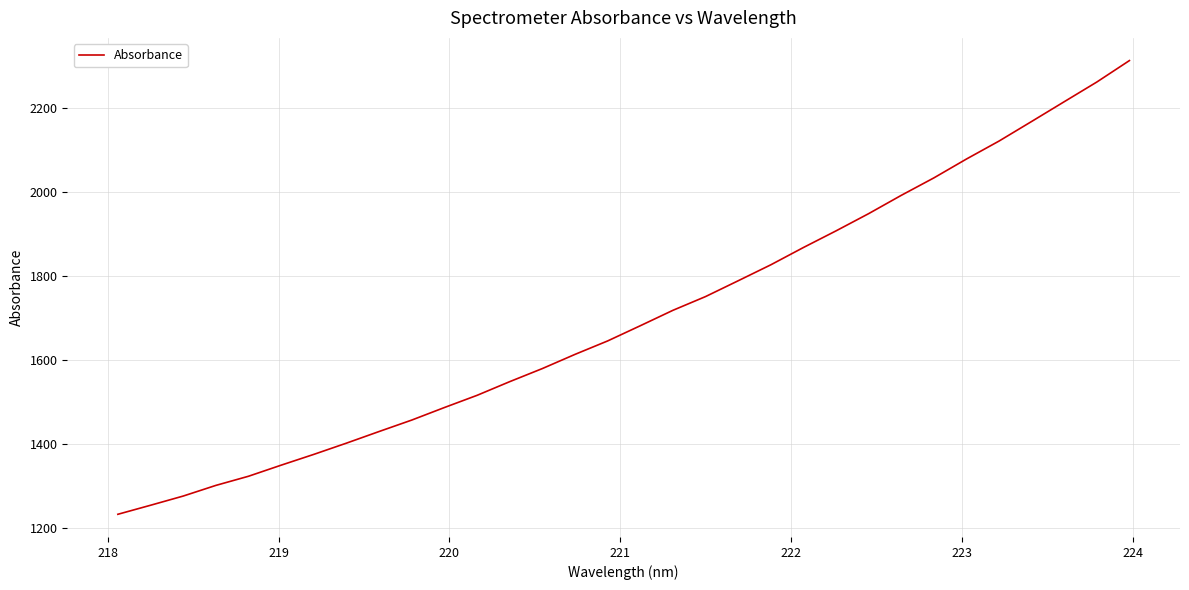

What is the minimum value shown in the chart?

1233.3